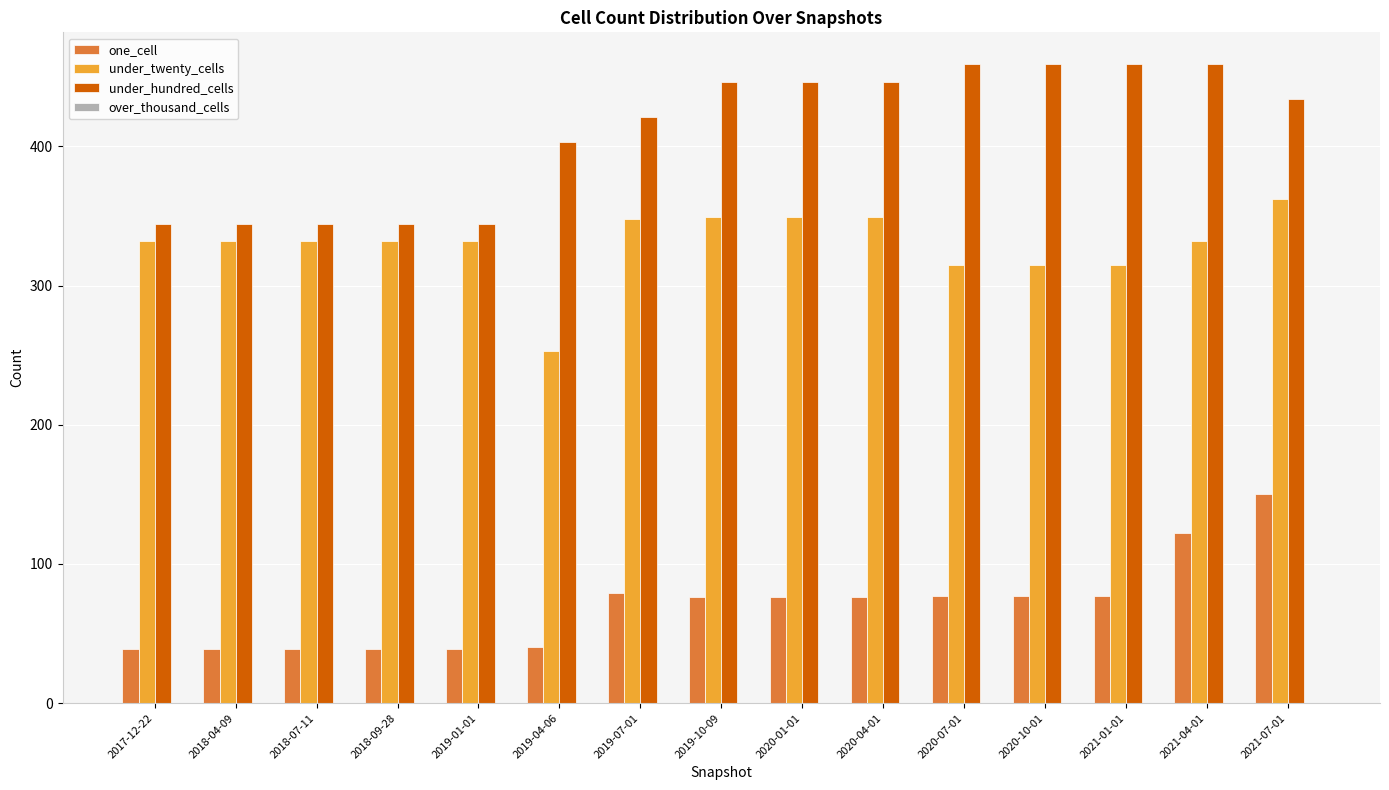

Which category has the highest value in the under_twenty_cells series?

2021-07-01